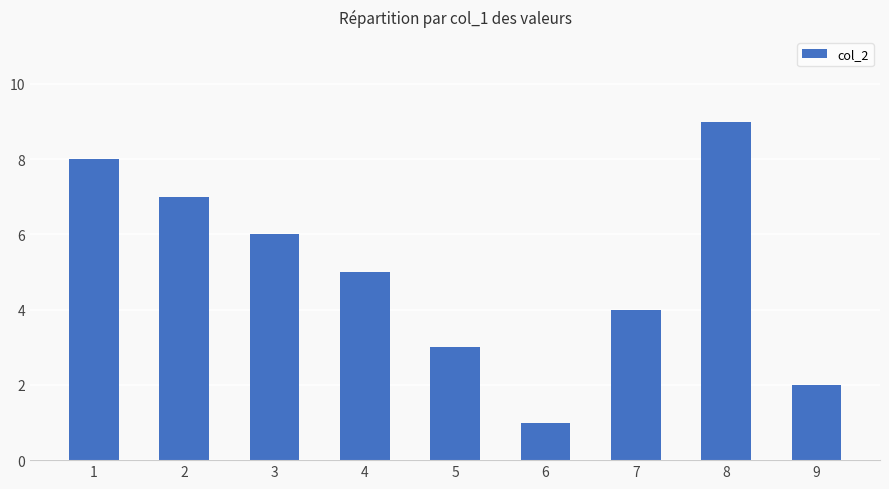

What is the ratio of the value at 7 to the value at 8?

0.4